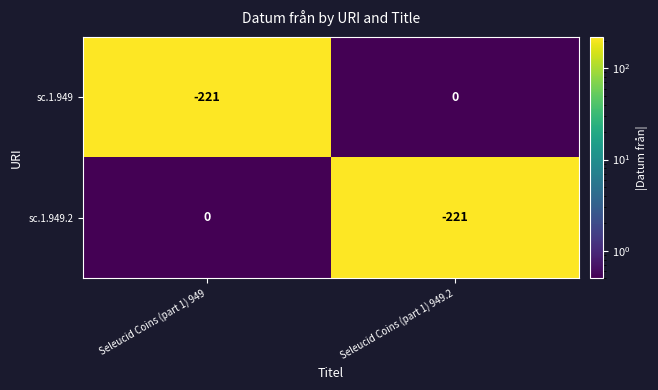

What is the spread (max minus min) of values at Seleucid Coins (part 1) 949.2?

221